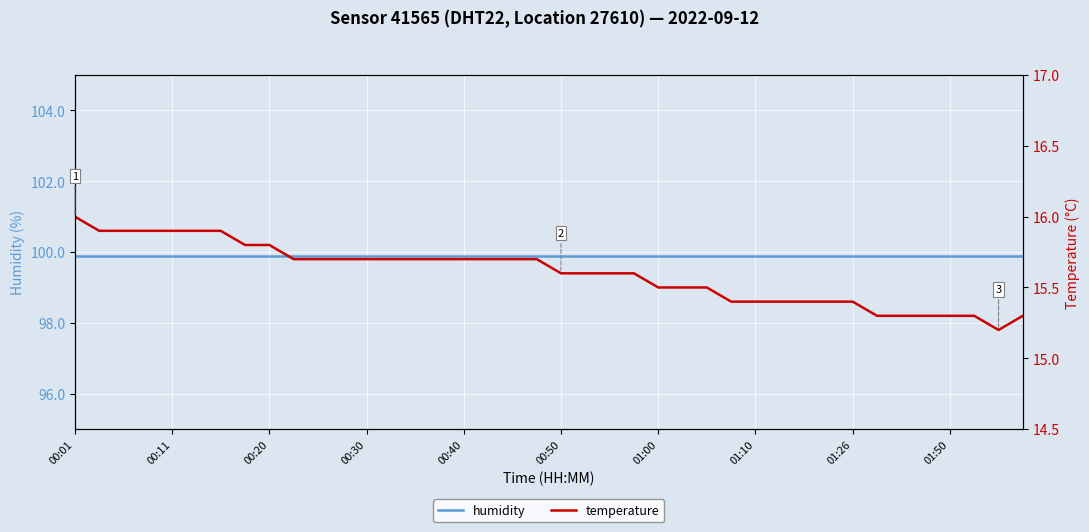

List the series in order of their peak value, highest first.

humidity, temperature